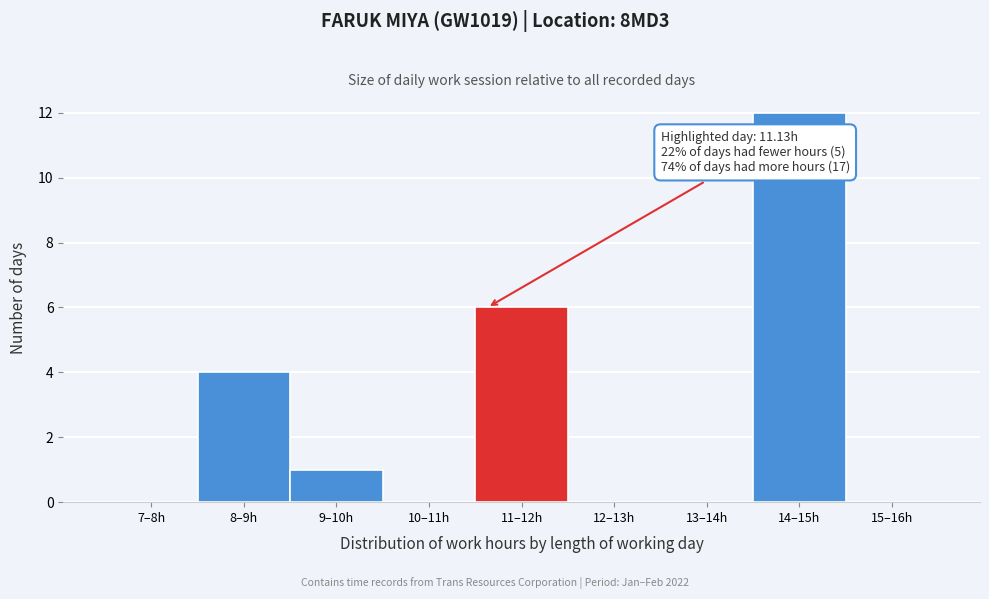

Reading left to right, extract all data points from this chart.

7–8h=0	8–9h=4	9–10h=1	10–11h=0	11–12h=6	12–13h=0	13–14h=0	14–15h=12	15–16h=0